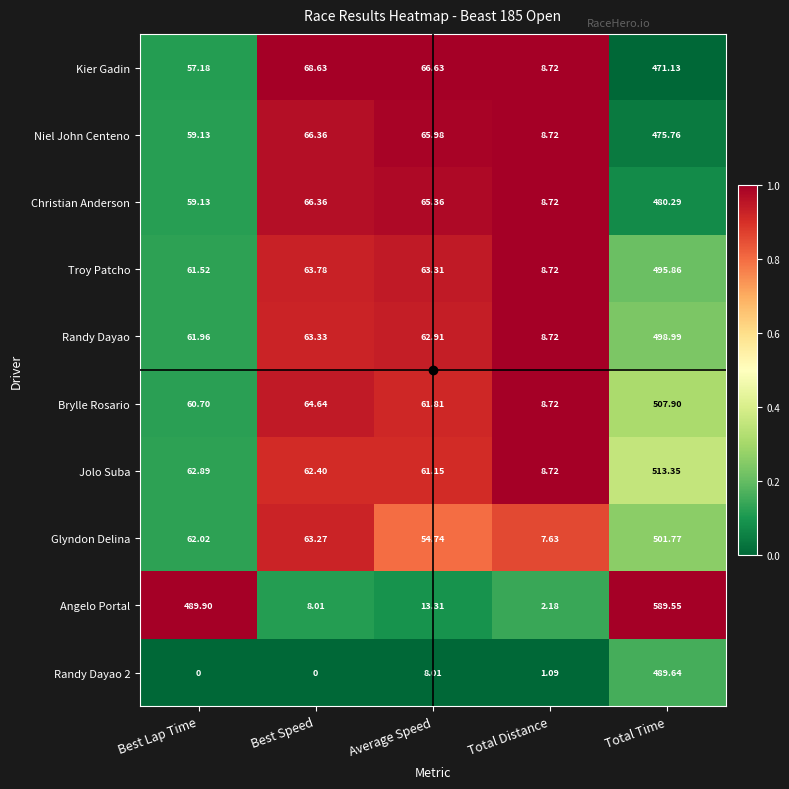

At which label does Christian Anderson reach its minimum?

Total Distance